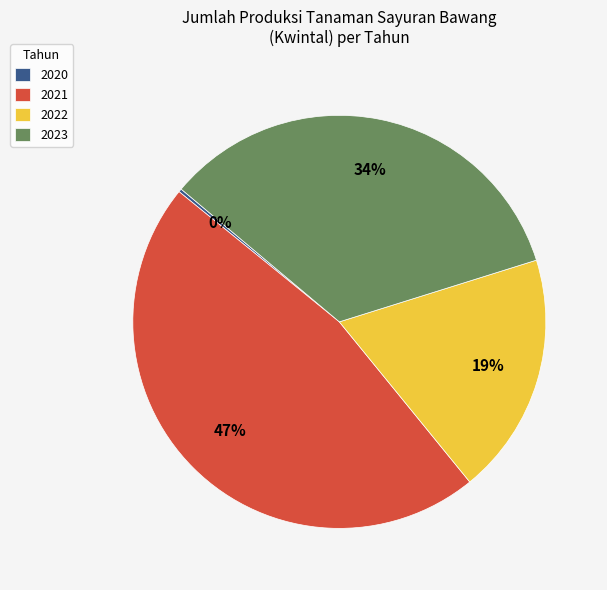

True or false: 2021 accounts for 47% of the total.

True